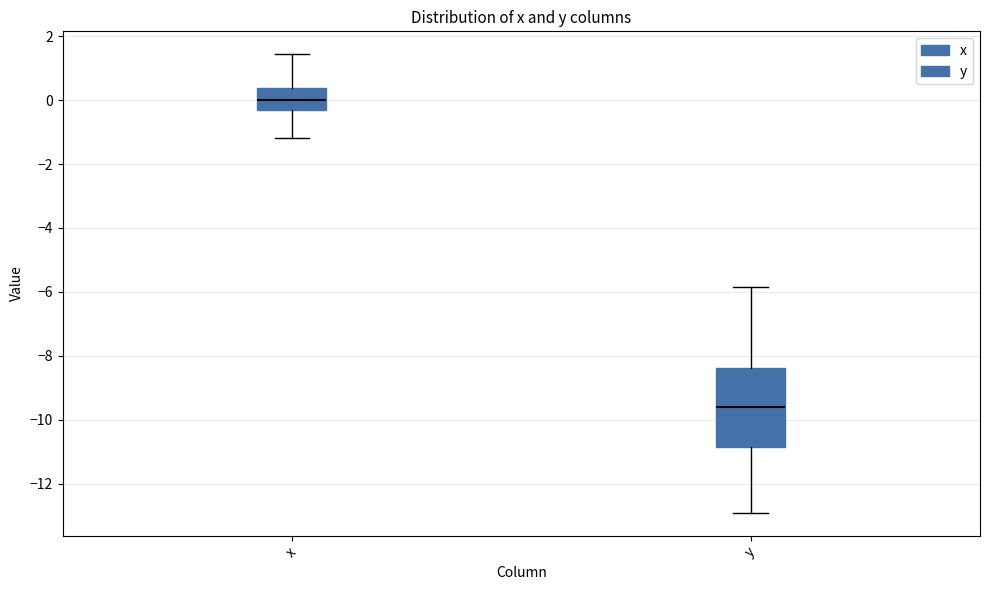

Reading left to right, read every box against the y-axis: the position of its median line, the range the box covers, and the ends of its whiskers. The values are not printed on the chart, so give them approximately, as read against the axis.

x: median 0.0, box -0.4 to 0.4, whiskers -1.2 to 1.4
y: median -9.6, box -10.8 to -8.4, whiskers -13.0 to -5.8